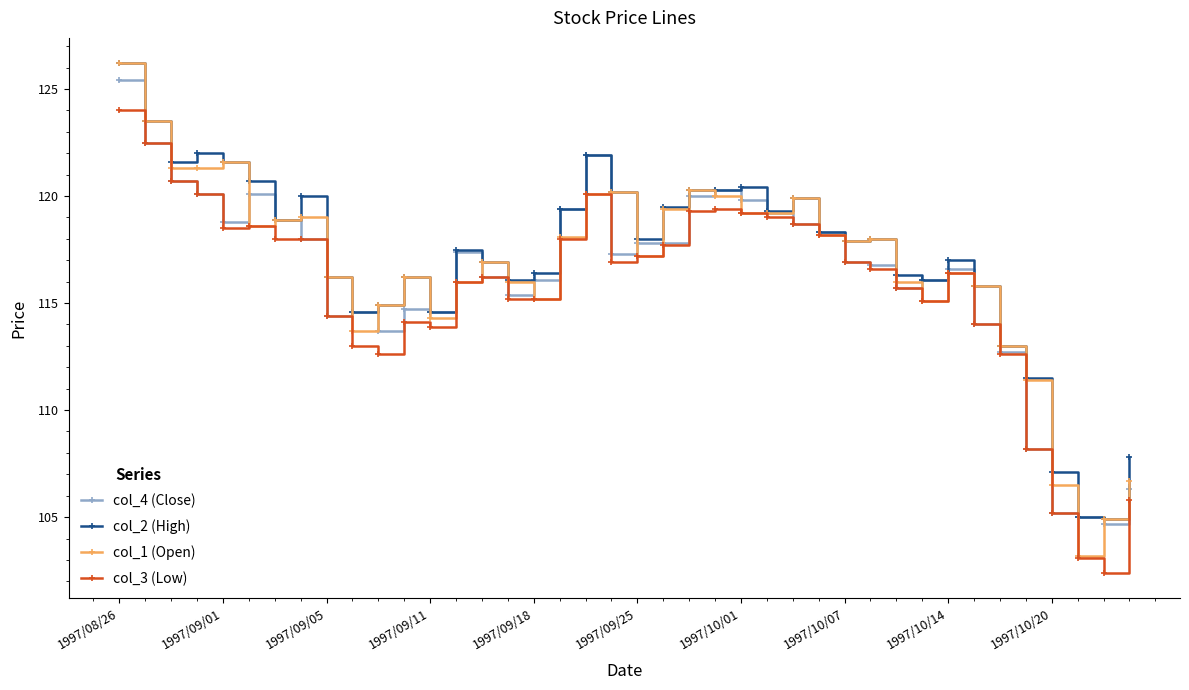

What is the highest value of the col_3 (Low) series?

124.0